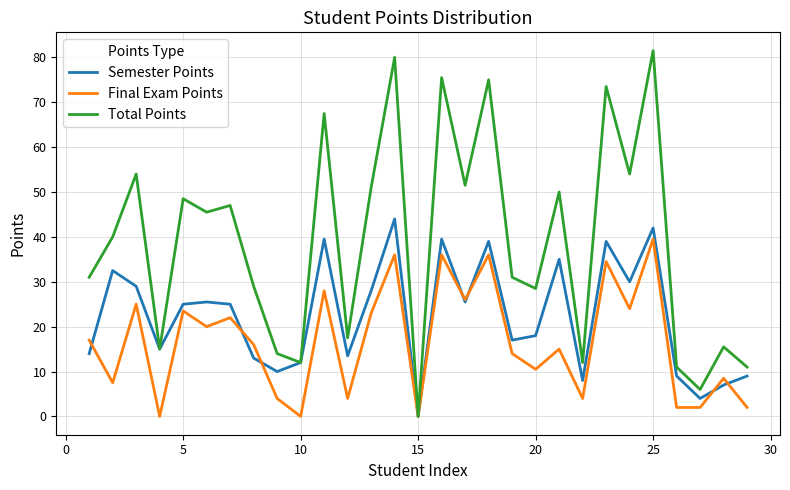

Which series has the largest total across all categories?

Total Points